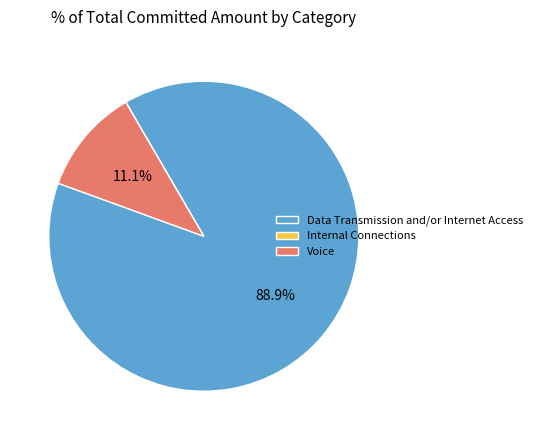

Which slice represents more than half of the pie?

Data Transmission and/or Internet Access